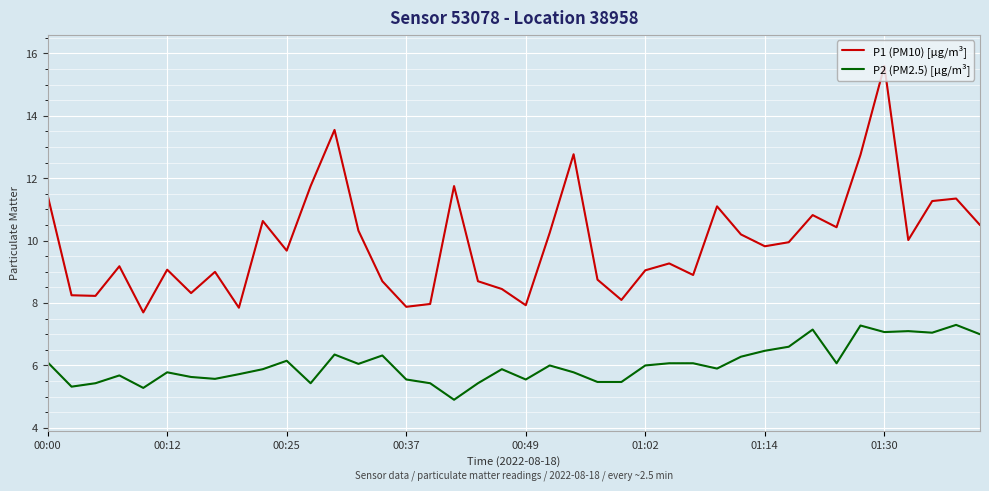

Which series has the widest spread of values?

P1 (PM10) [µg/m³]